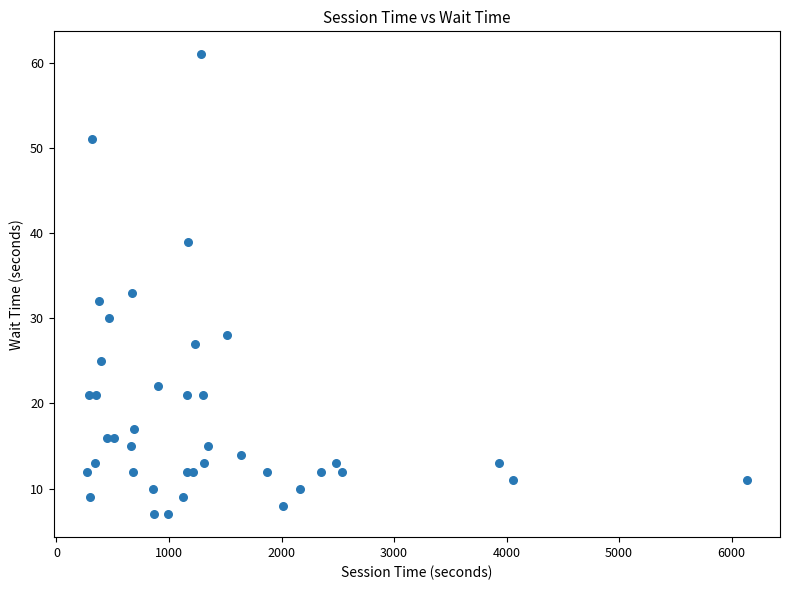

What Y value in the scatter plot is closest to 34?

33